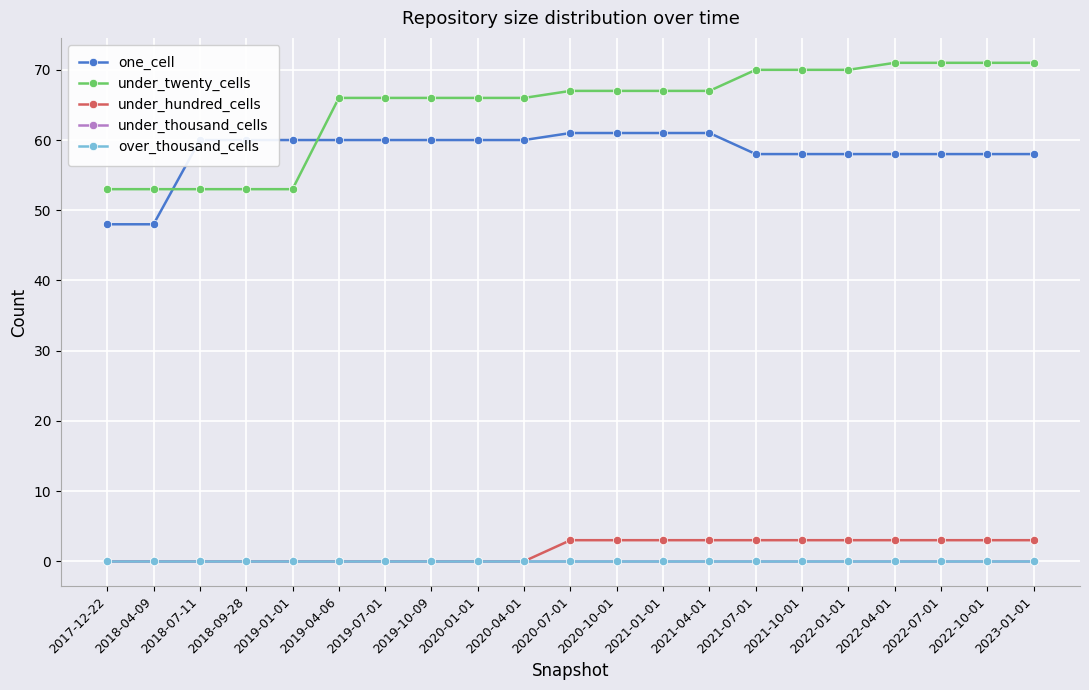

Rank the series at 2019-10-09 from highest to lowest value.

under_twenty_cells, one_cell, under_hundred_cells, under_thousand_cells, over_thousand_cells